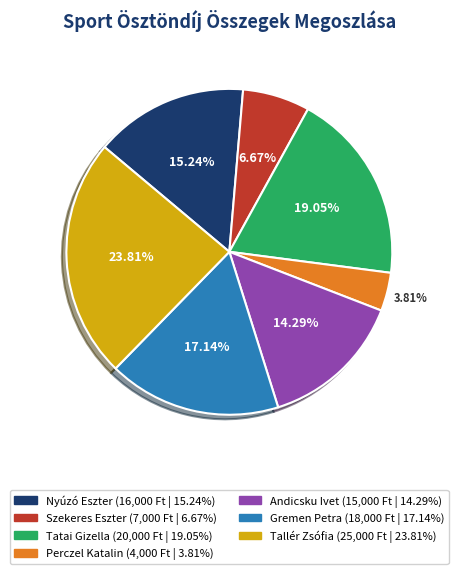

To the nearest percent, what portion does Tallér Zsófia represent?

24%